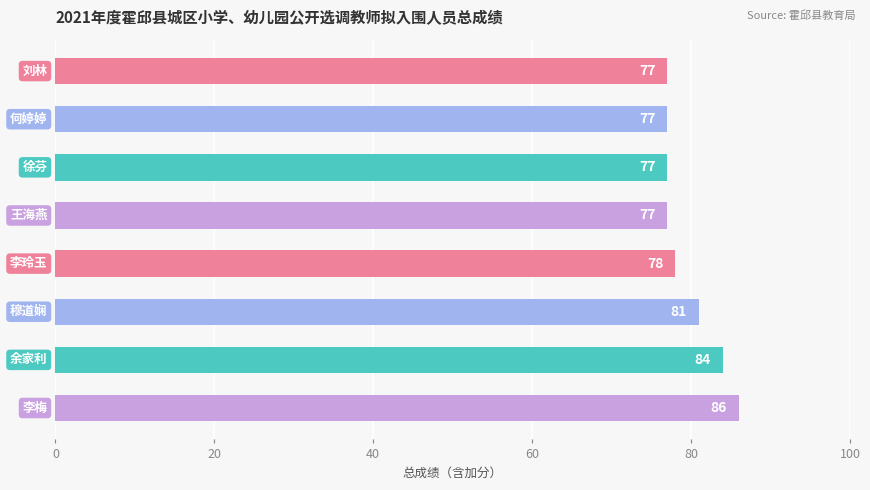

What is the sum of all values?

637